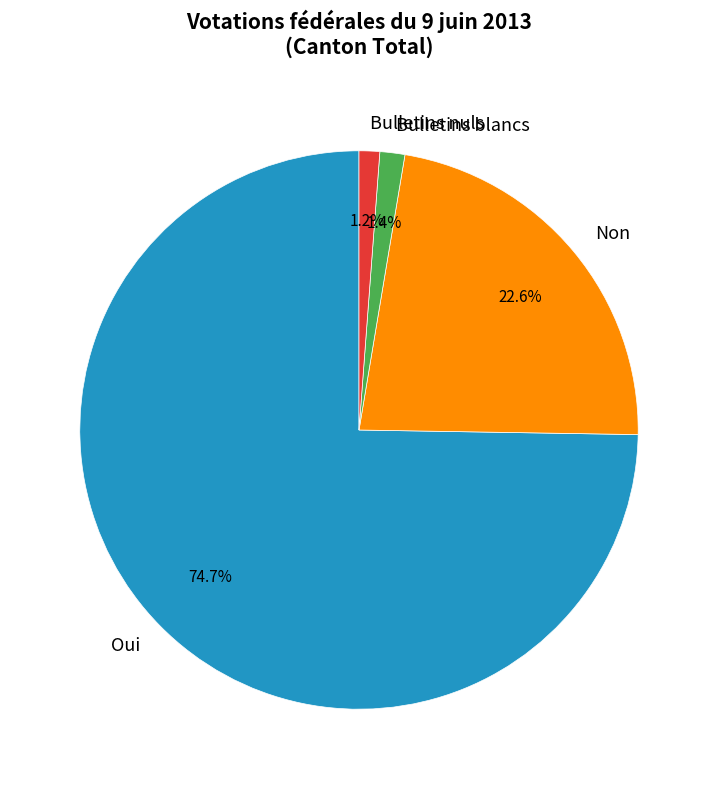

What percentage do Bulletins nuls and Non together represent?

23.8%